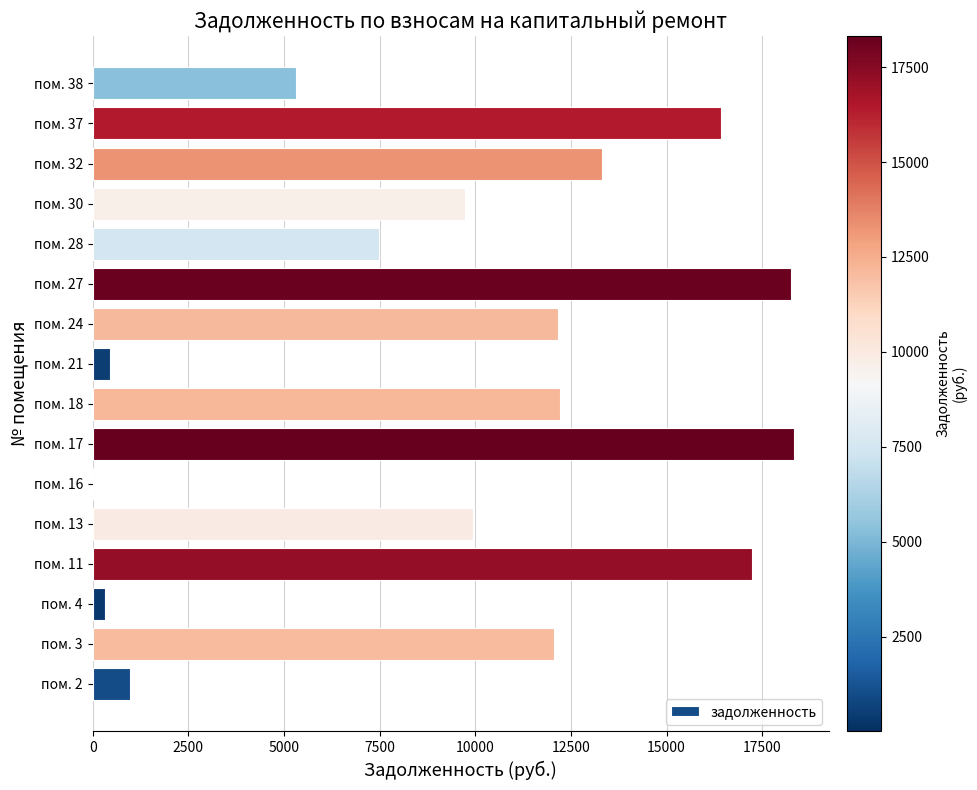

What is the sum of all values?

154173.0